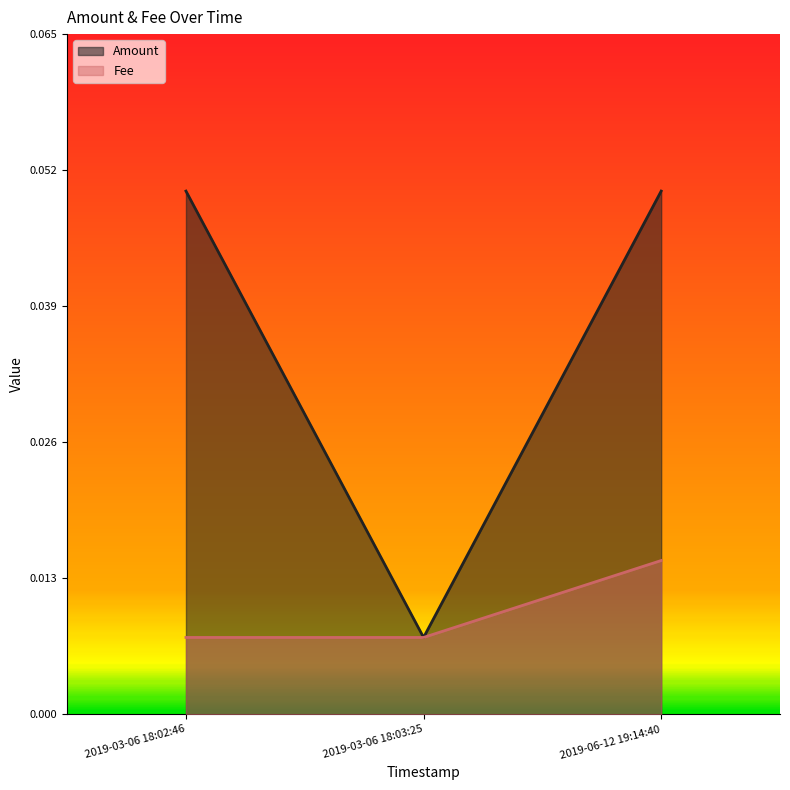

The Amount series shows 0.1 at 2019-03-06 18:02:46. True or false?

False